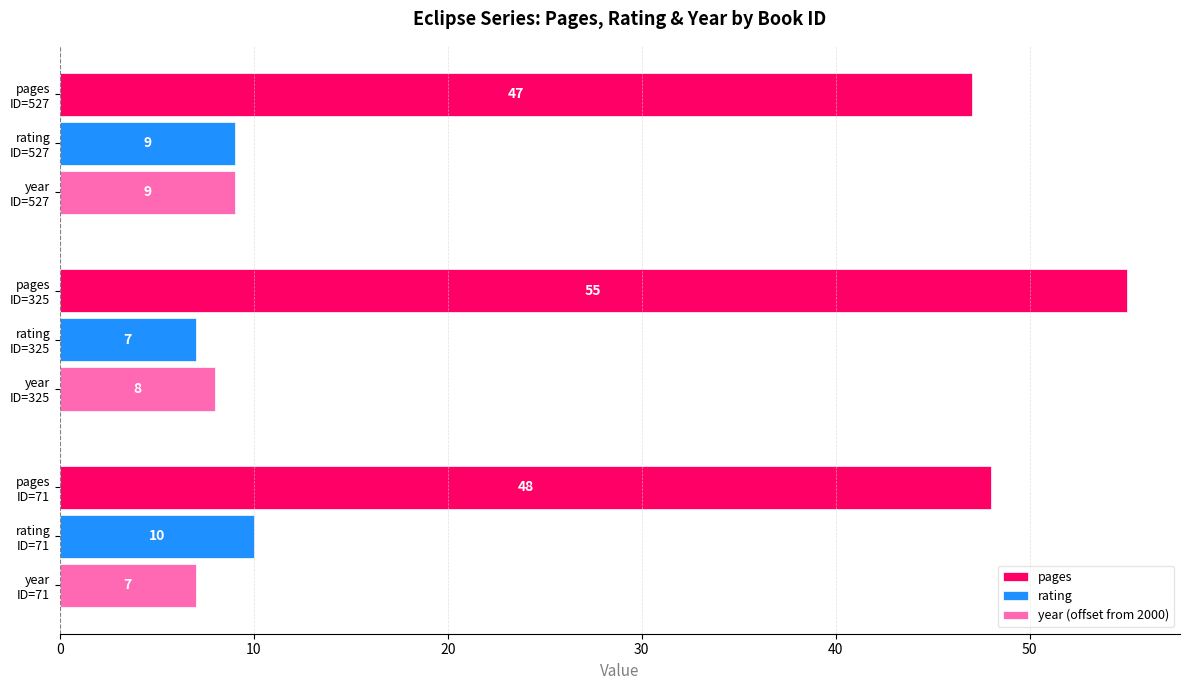

Rank the series by their maximum value, from highest to lowest.

pages, rating, year (offset from 2000)